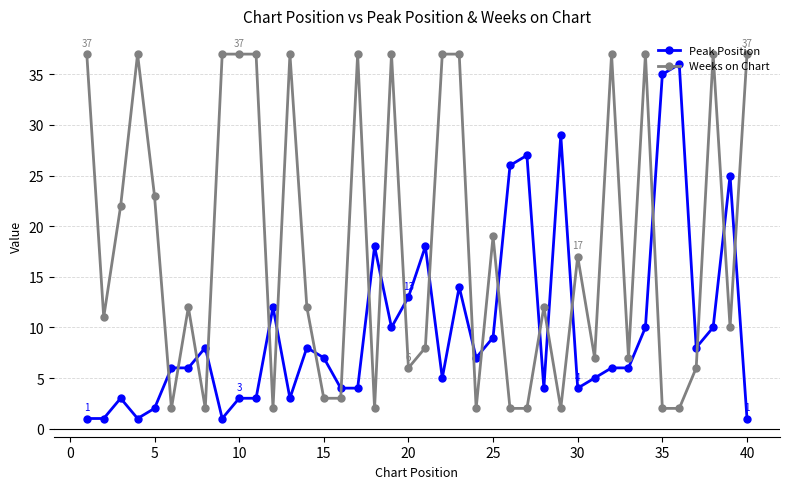

Rank the series by their average value, from highest to lowest.

Weeks on Chart, Peak Position